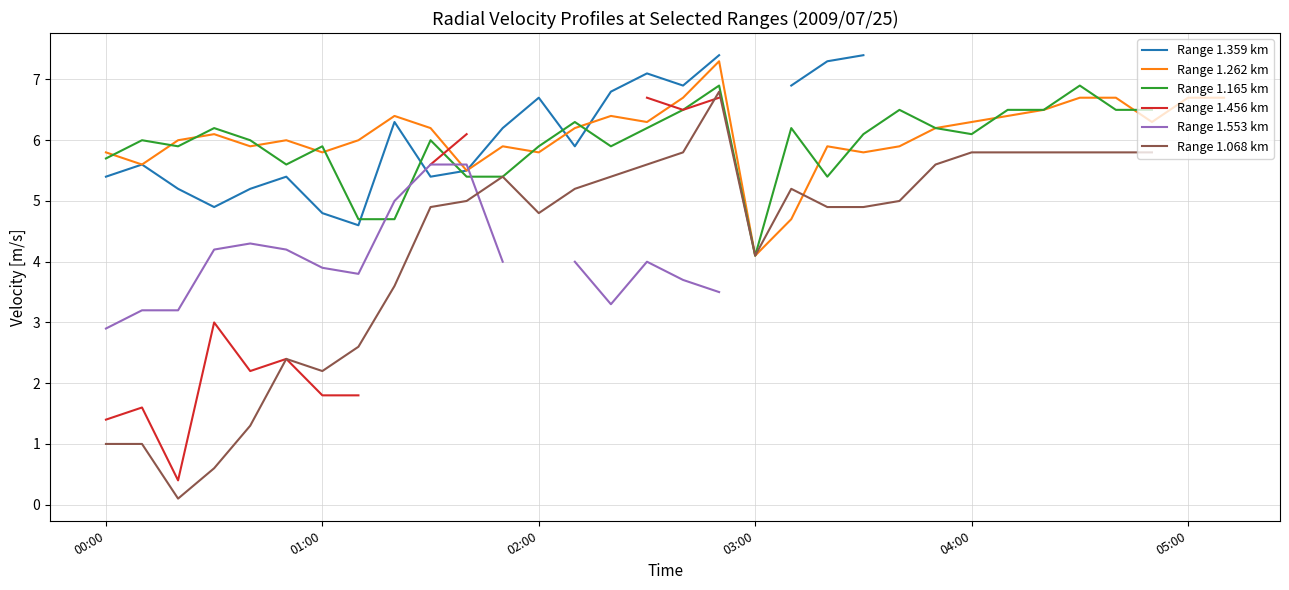

Is the value of Range 1.165 km at 12 greater than the value of Range 1.359 km at 03:00?

Yes